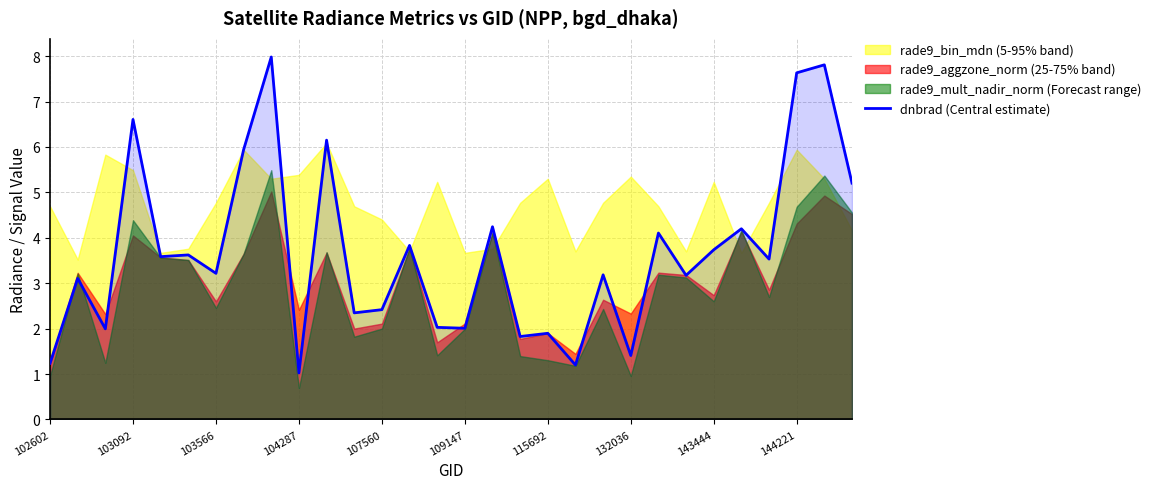

The value of dnbrad (Central estimate) at 132036 is 1.0. True or false?

False